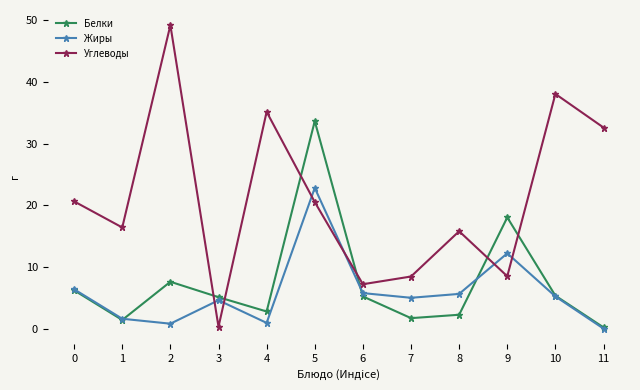

What is the maximum value for Жиры?

22.8